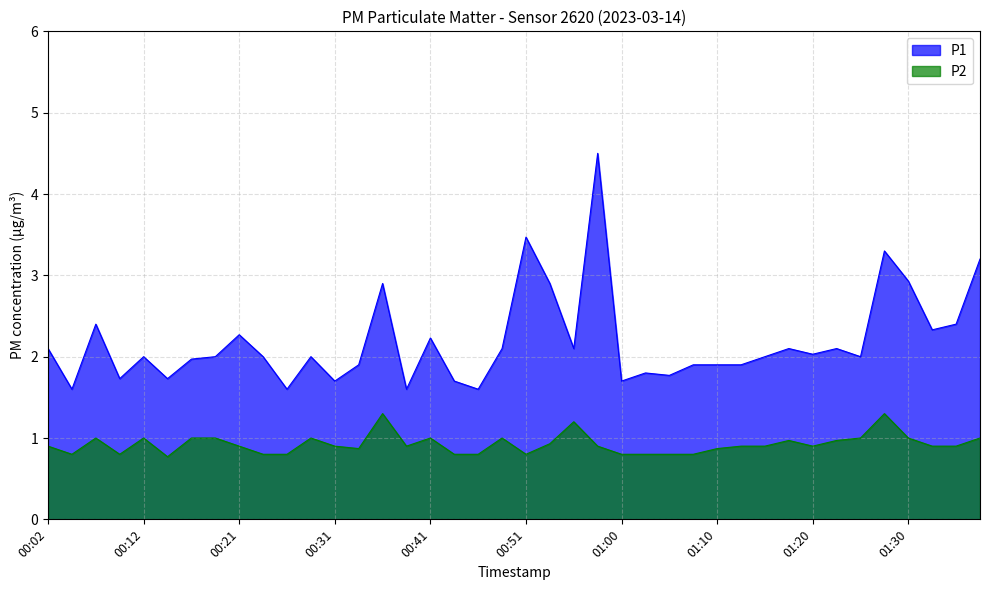

Rank the series by their average value, from highest to lowest.

P1, P2